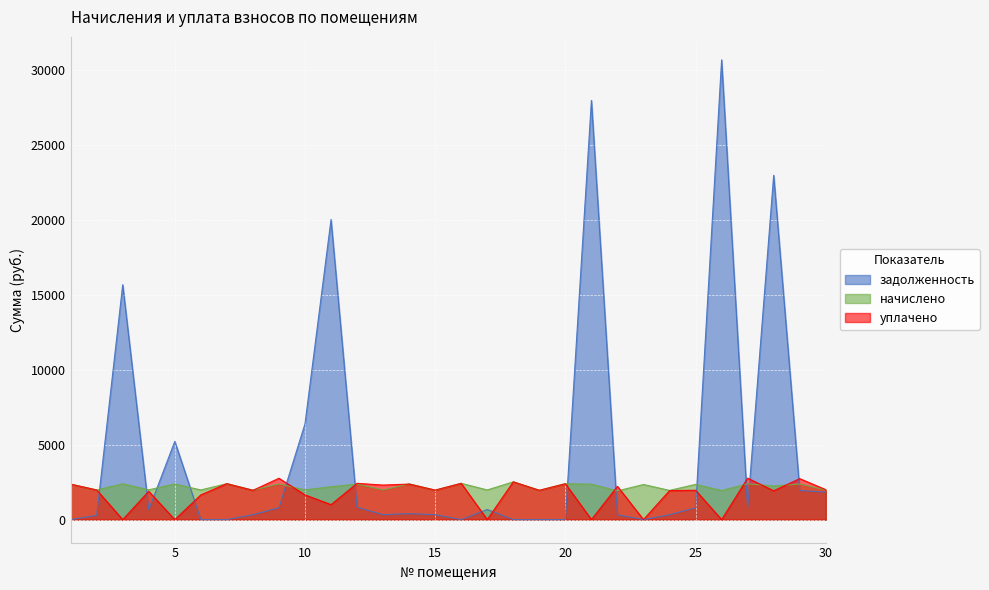

The value of задолженность at 8 is 328.0. True or false?

True